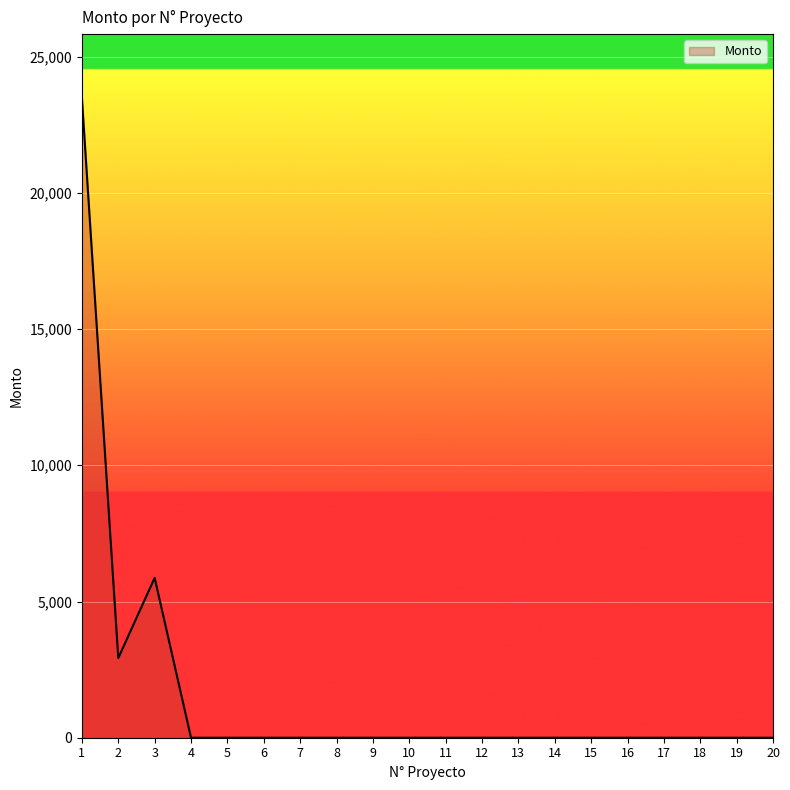

What is the greatest value displayed?

23478.0